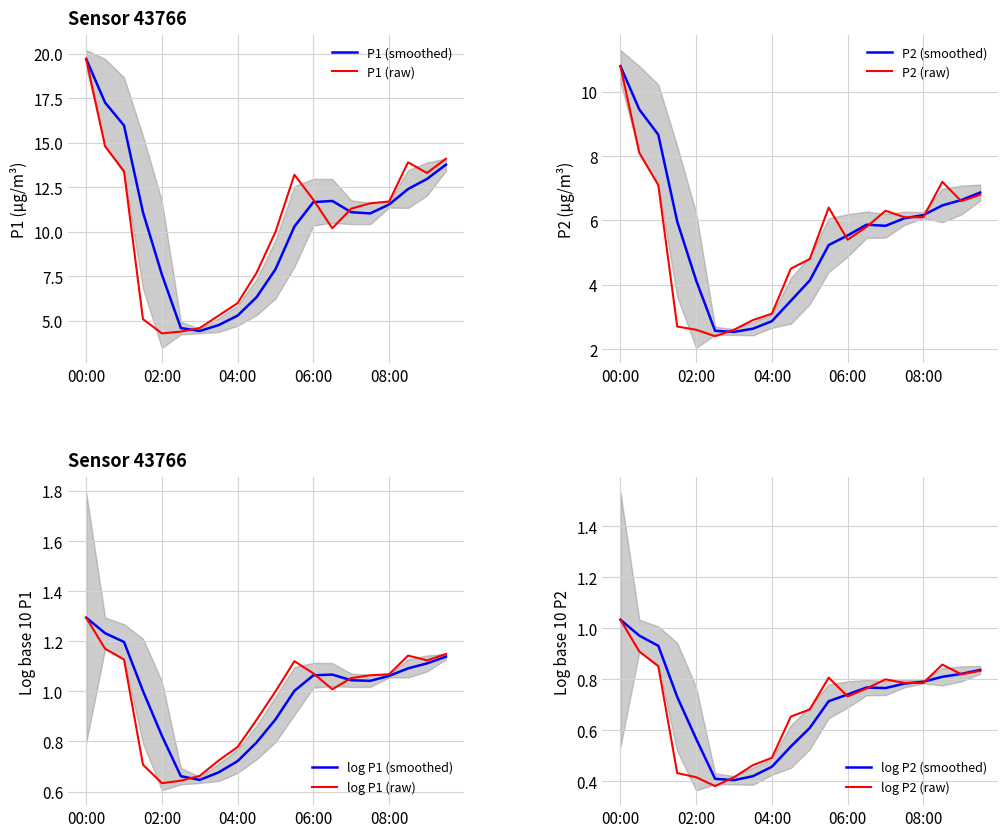

What is the difference between the P2 values at 00:30 and 07:30?

2.0